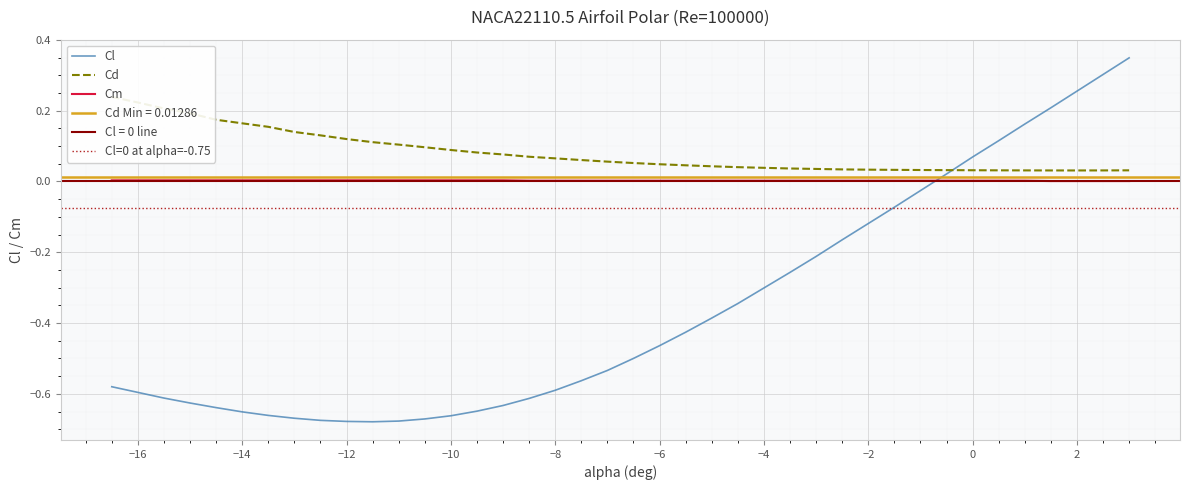

True or false: Cm and Cl intersect in this chart.

True